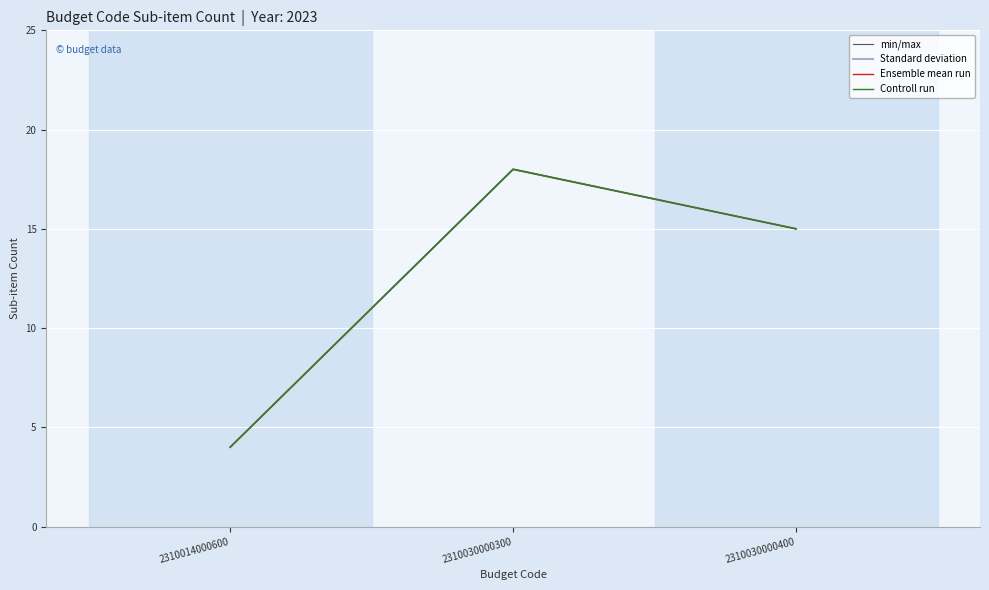

Does the chart display data point markers on the line(s)?

No